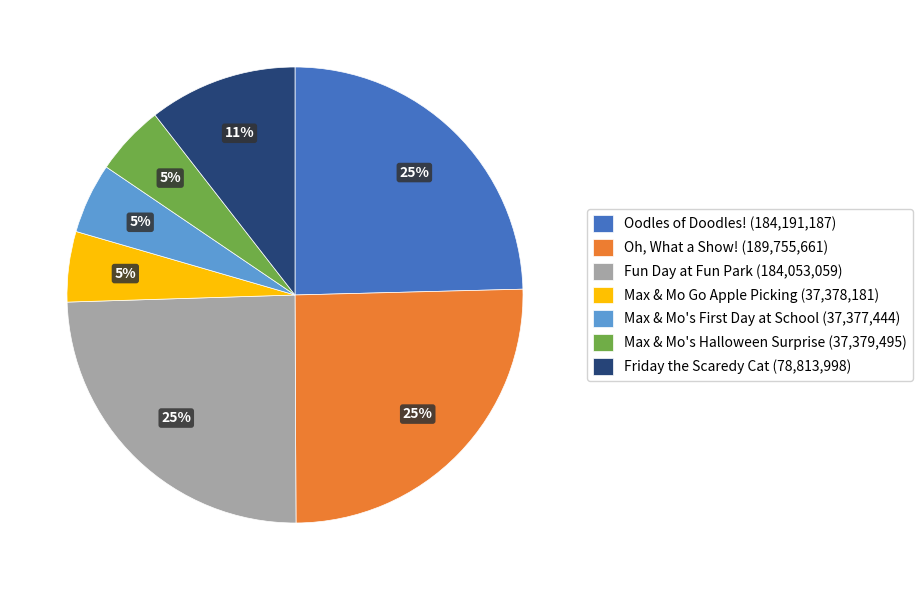

Does Oodles of Doodles! account for over 50% of the chart?

No